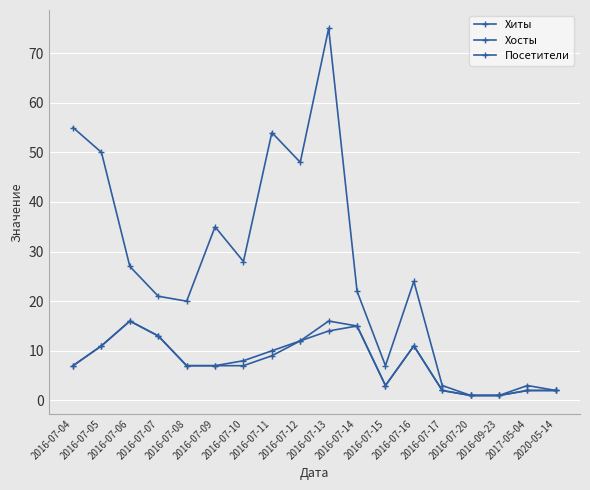

Between 2016-07-06 and 2016-07-15, which is larger?

2016-07-06